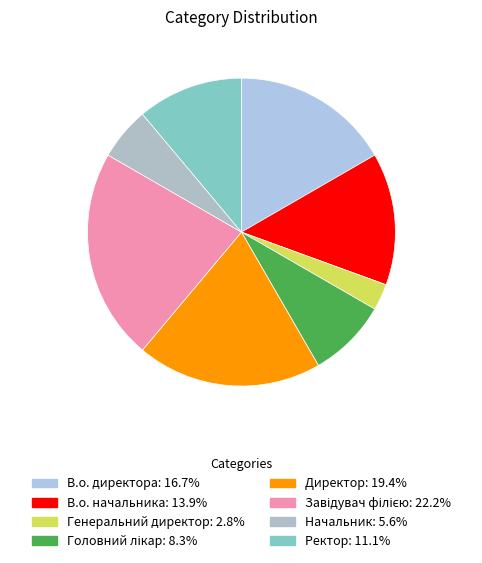

Which category has the biggest portion of the pie?

Завідувач філією